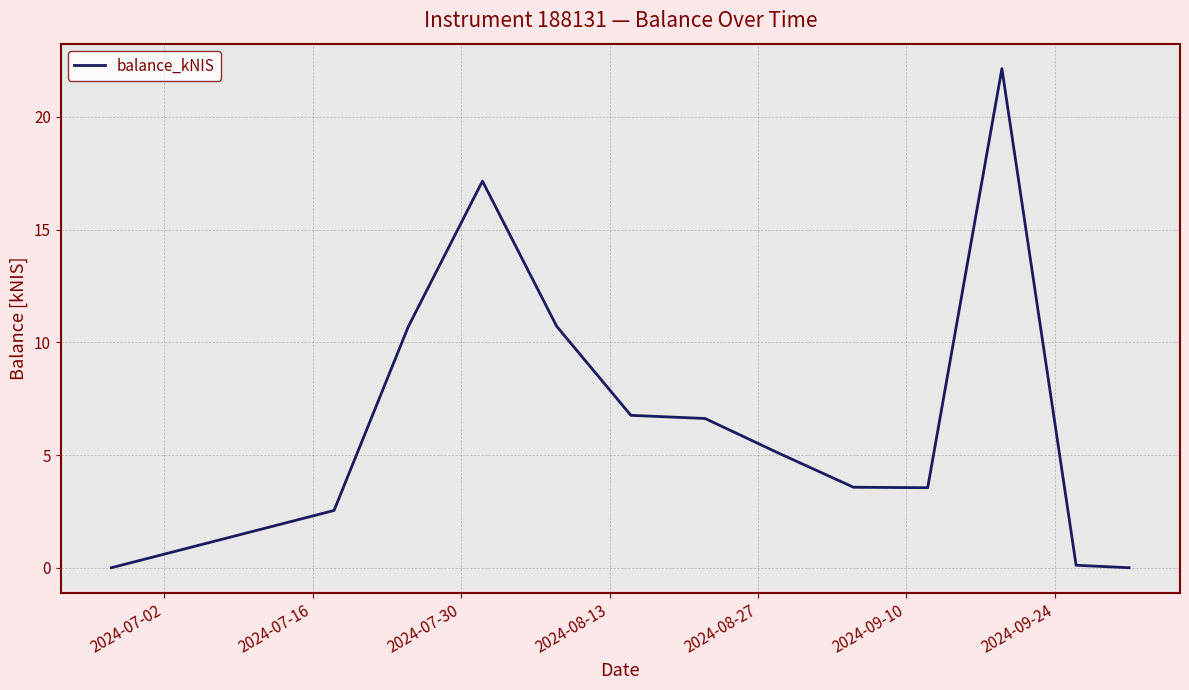

What is the difference between the maximum and minimum values?

22.1